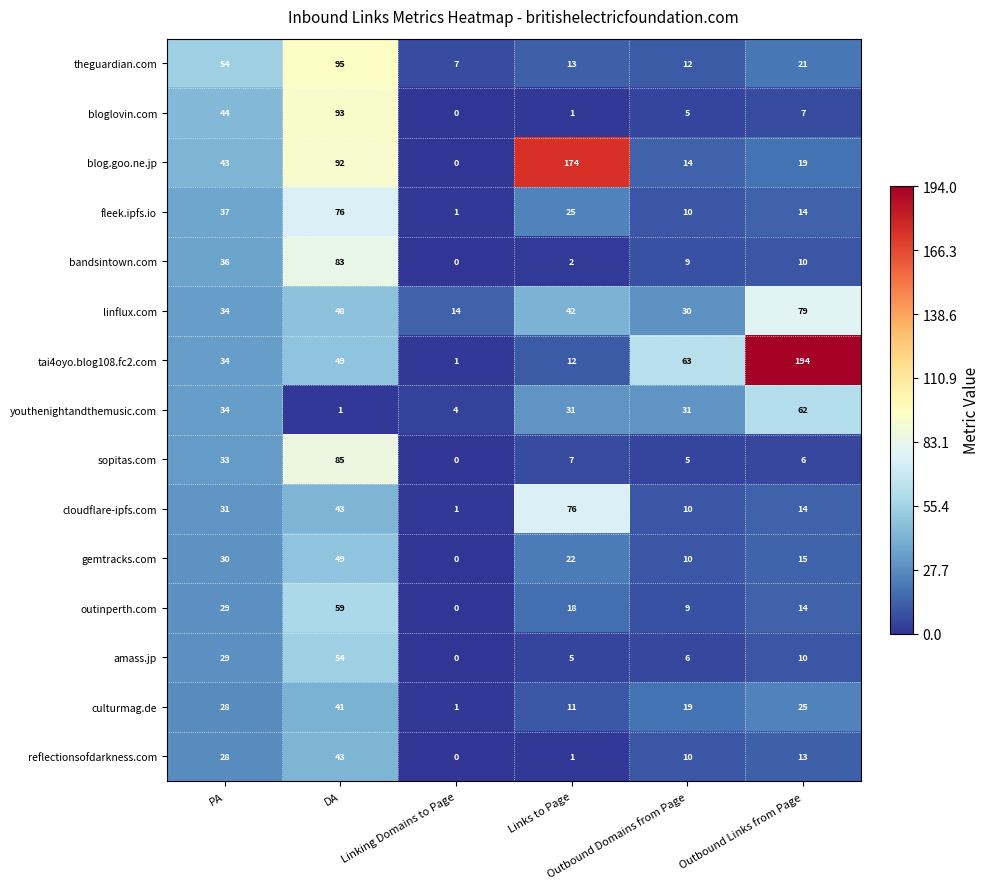

What is the average value of the amass.jp series?

17